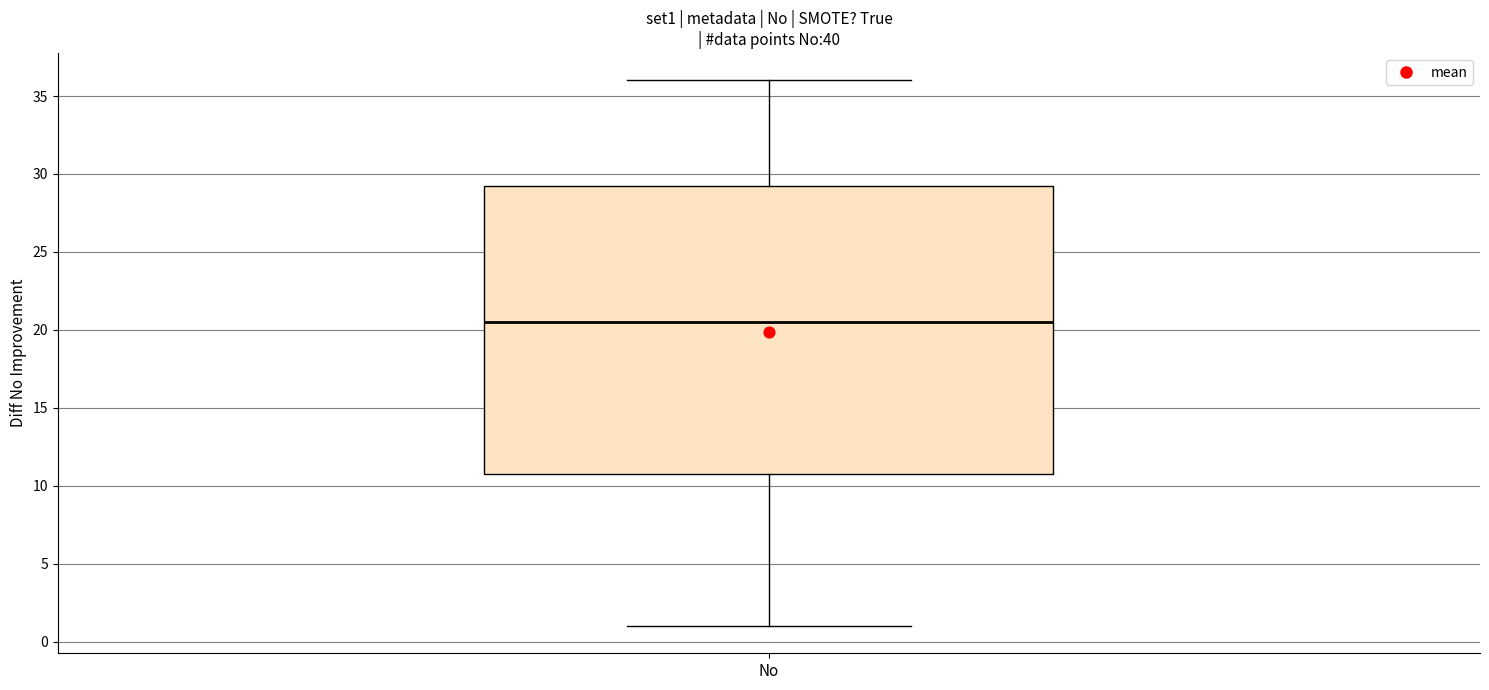

Read this box plot against the y-axis: the position of the median line, the range covered by the box, and the ends of both whiskers. The values are not printed on the chart, so give them approximately, as read against the axis.

median 20.5, box 11.0 to 29.5, whiskers 1.0 to 36.0